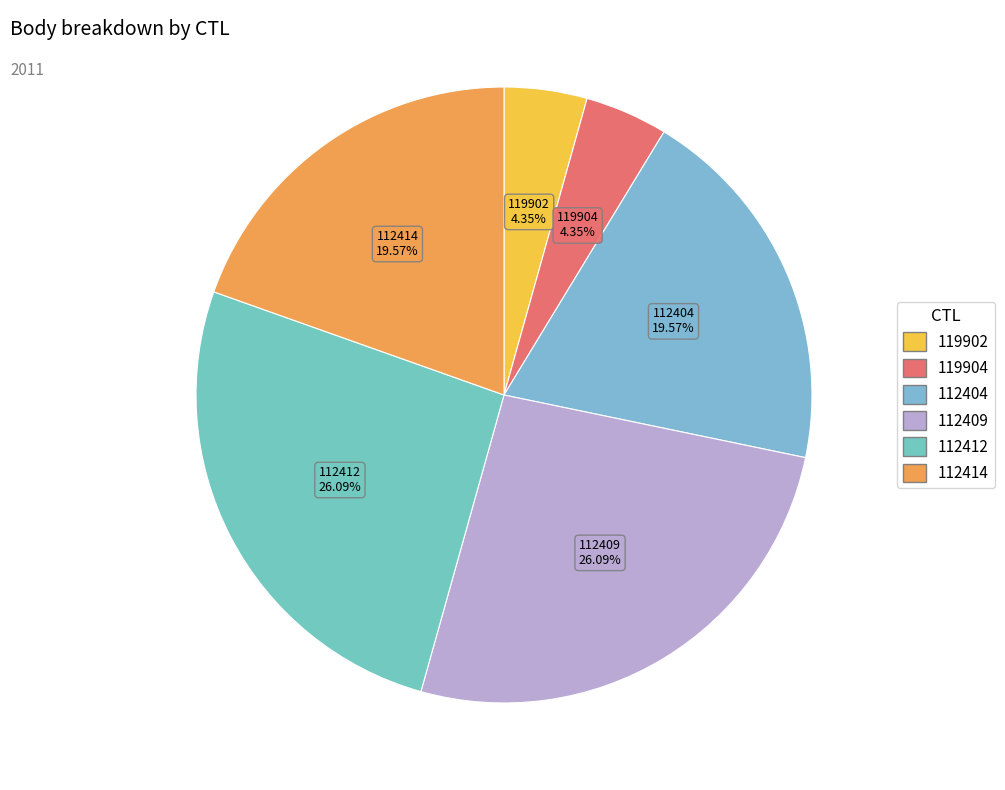

The 119902 slice represents 4% of the pie. True or false?

True